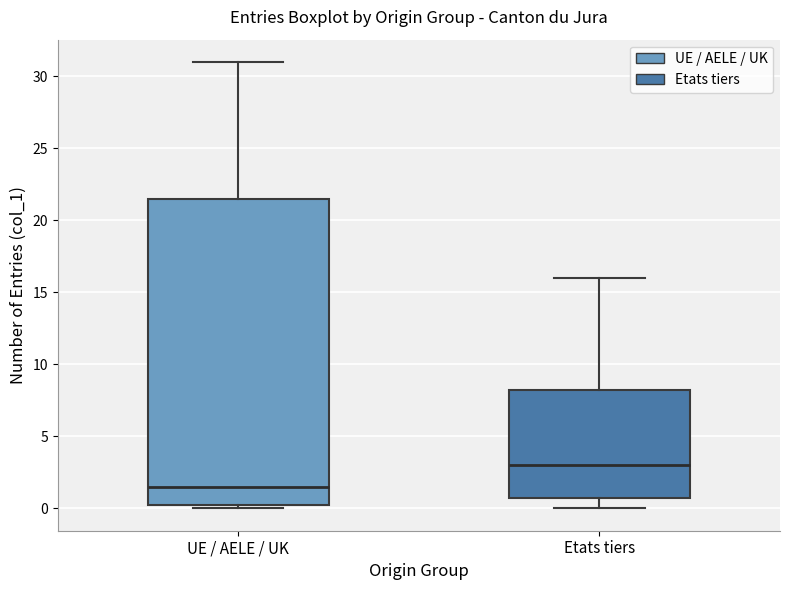

Which box's median line is the lowest?

UE / AELE / UK